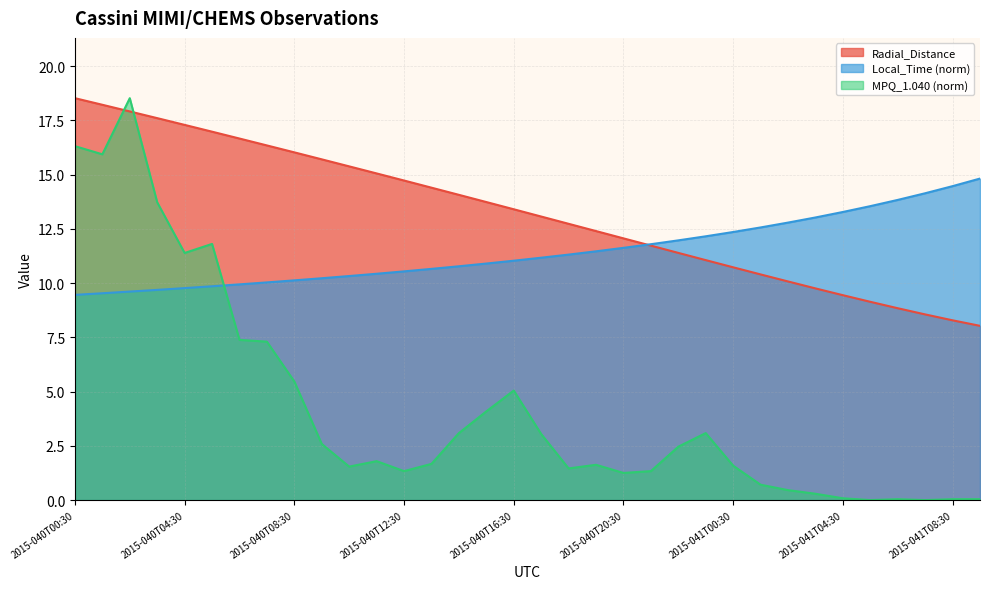

After their last crossing, which series has the higher values: MPQ_1.040 or Radial_Distance?

Radial_Distance